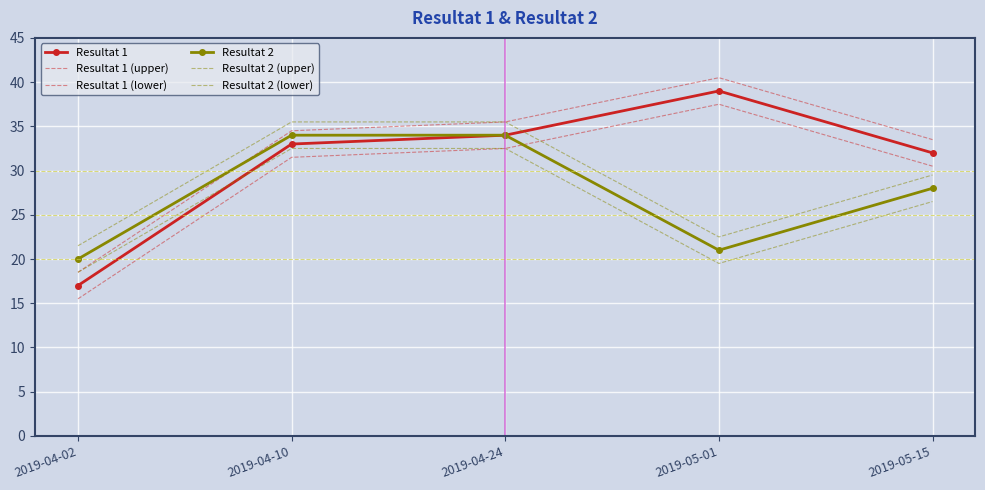

What is the maximum value for Resultat 2 (upper)?

35.5